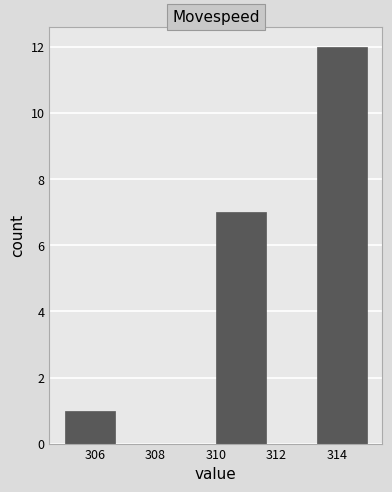

Over which range of the x-axis is the bar tallest?

313.4 to 315.0